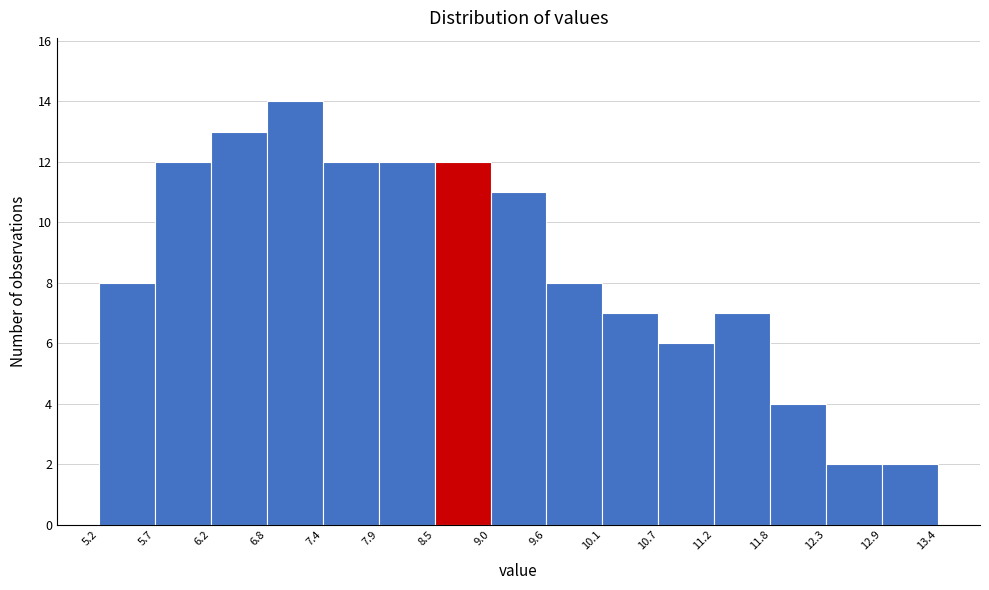

Reading left to right, list every bar in this chart as the range it spans on the x-axis followed by its height. The values are not printed on the chart, so give them approximately, as read against the axis.

5.2 to 5.7: 8
5.7 to 6.2: 12
6.2 to 6.8: 13
6.8 to 7.4: 14
7.4 to 7.9: 12
7.9 to 8.5: 12
8.5 to 9.0: 12
9.0 to 9.6: 11
9.6 to 10.1: 8
10.1 to 10.7: 7
10.7 to 11.2: 6
11.2 to 11.8: 7
11.8 to 12.3: 4
12.3 to 12.9: 2
12.9 to 13.4: 2